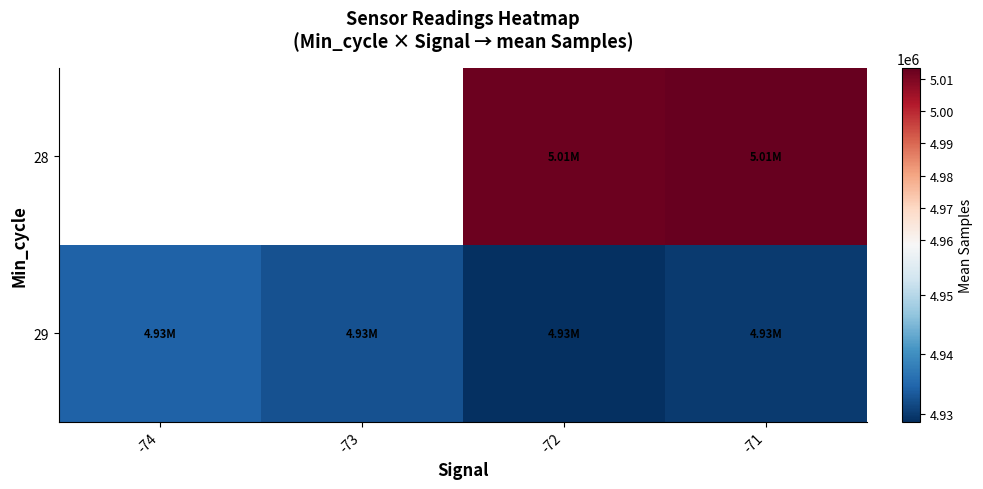

The value of 29 at -71 is 8292841.6. True or false?

False